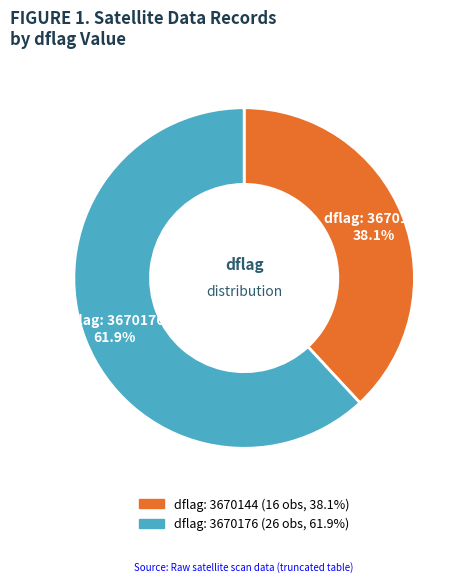

Is the sum of dflag: 3670176 and dflag: 3670144 greater than half?

Yes